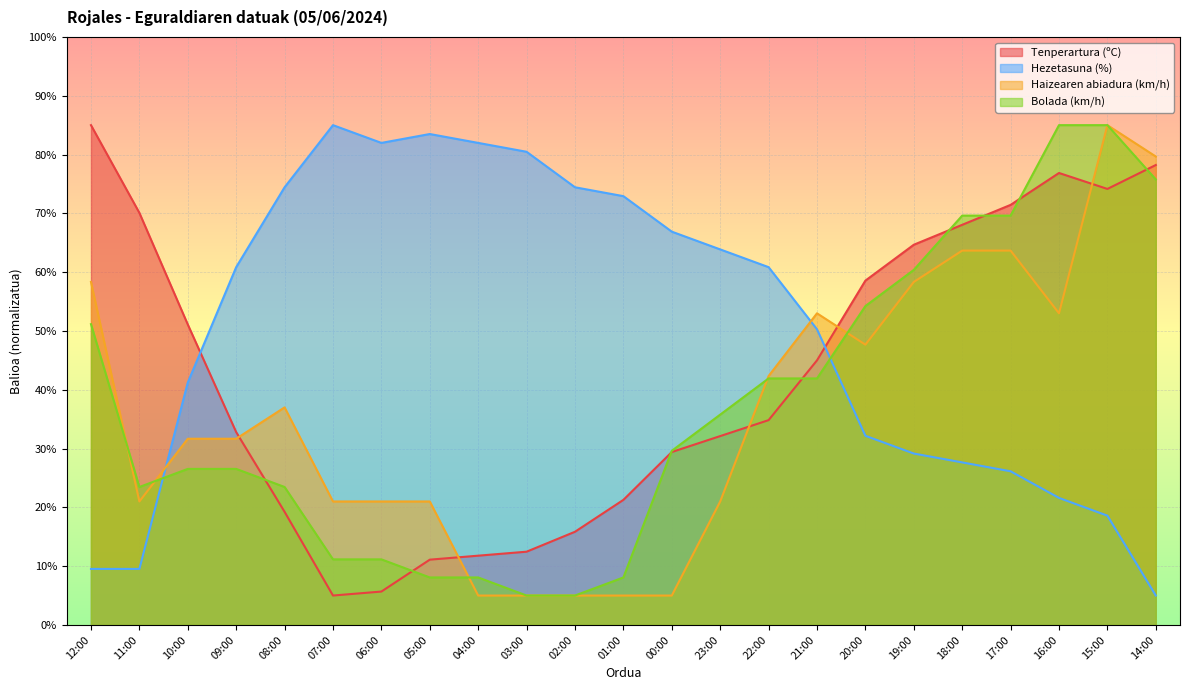

At which category is the sum across all series the highest?

15:00